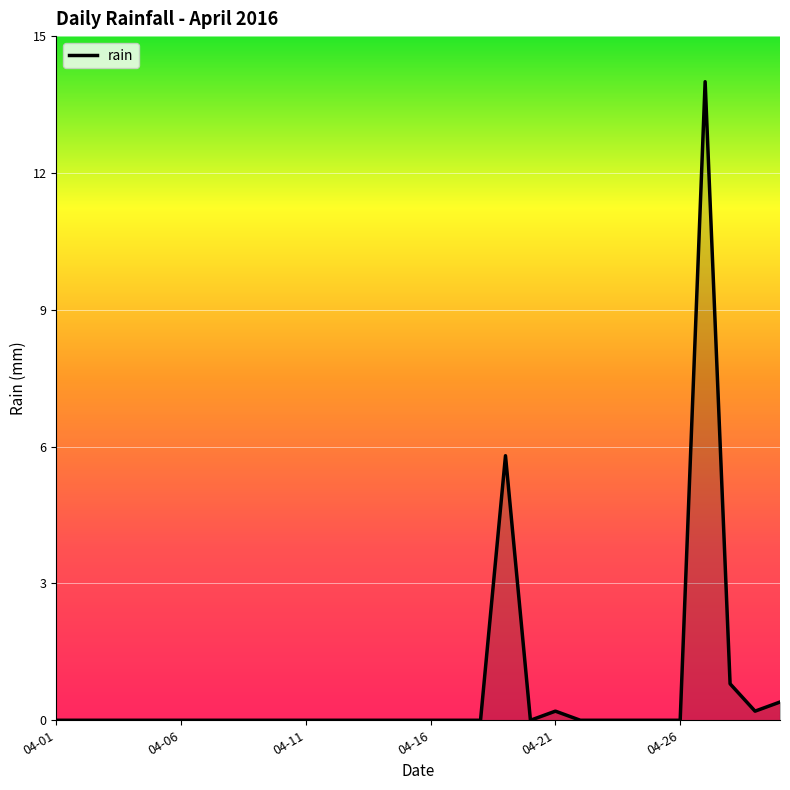

What is the difference between the maximum and minimum values?

14.0